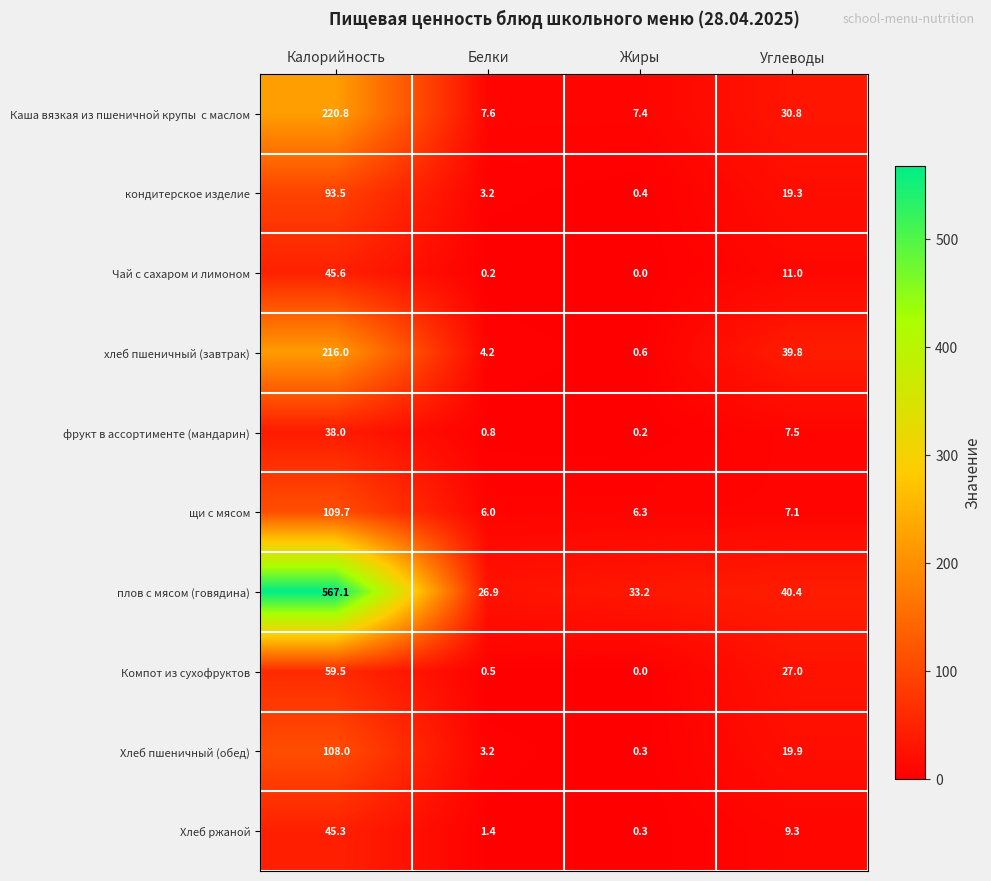

Which category has the lowest value across all series?

Жиры